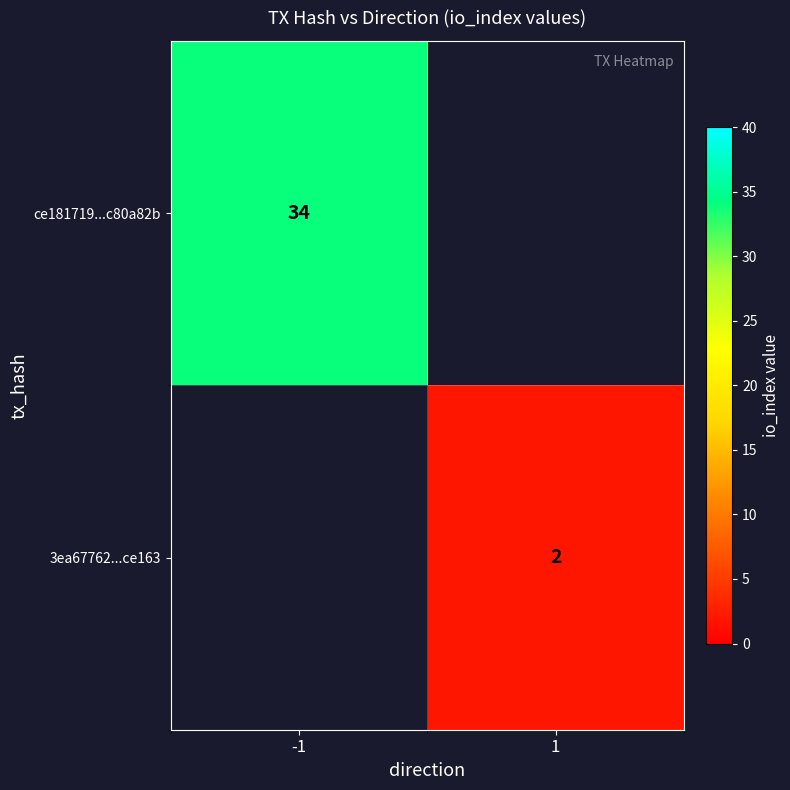

At how many categories does at least one series exceed 11?

1